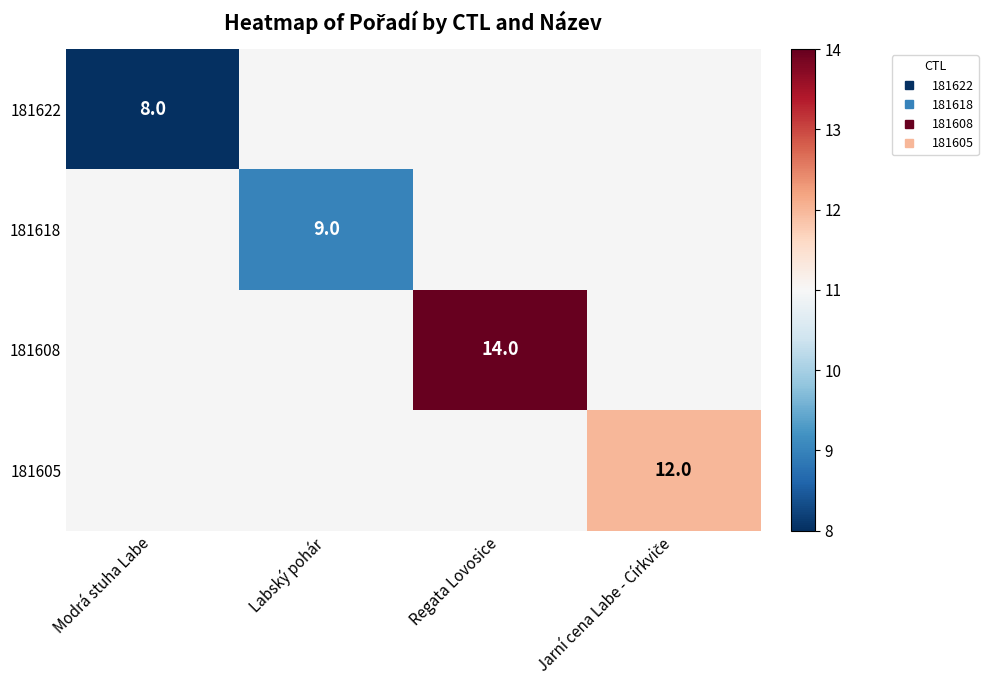

At Modrá stuha Labe, list the series in order from smallest to largest.

181622, 181618, 181608, 181605